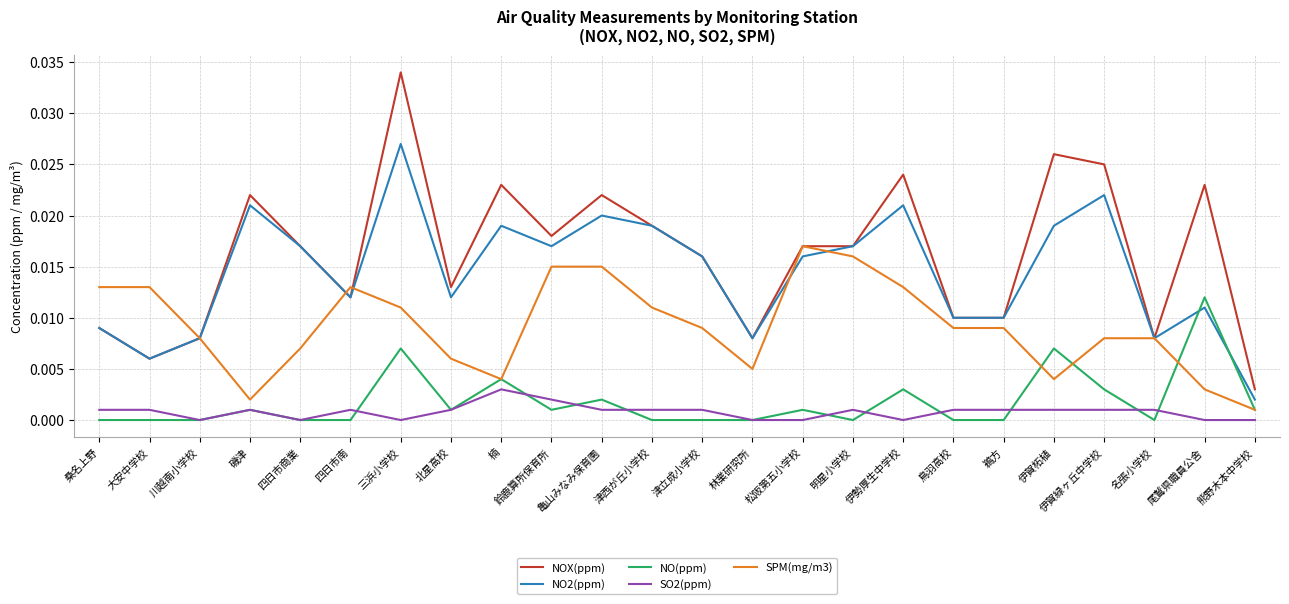

Which category has the highest value across all series?

三浜小学校